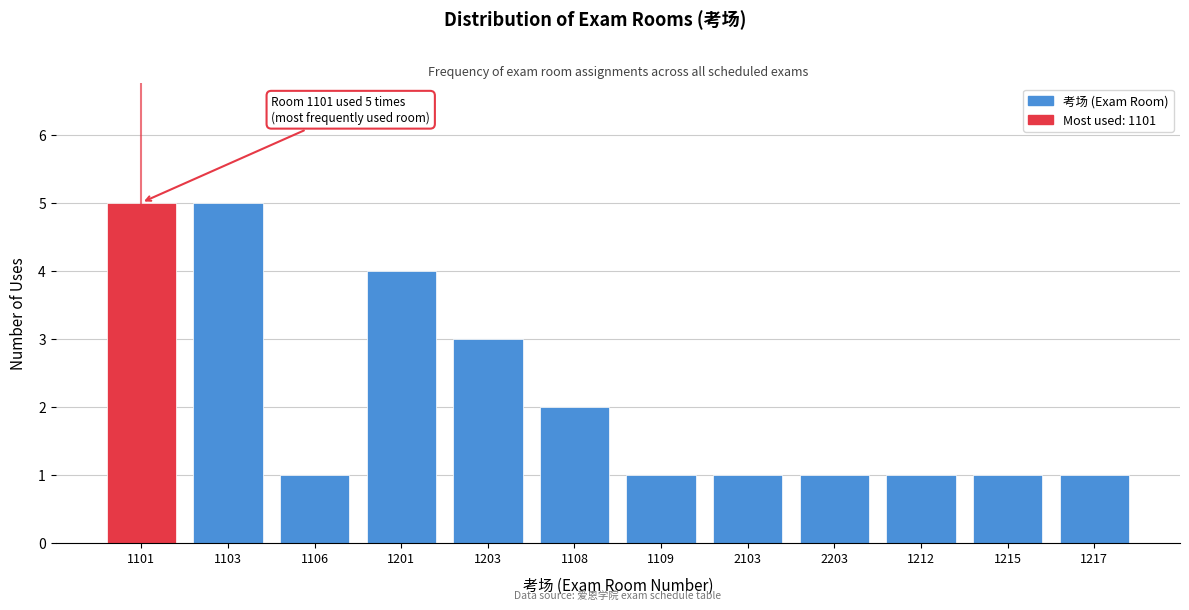

Reading right to left, list all the values displayed in this chart.

1217=1	1215=1	1212=1	2203=1	2103=1	1109=1	1108=2	1203=3	1201=4	1106=1	1103=5	1101=5